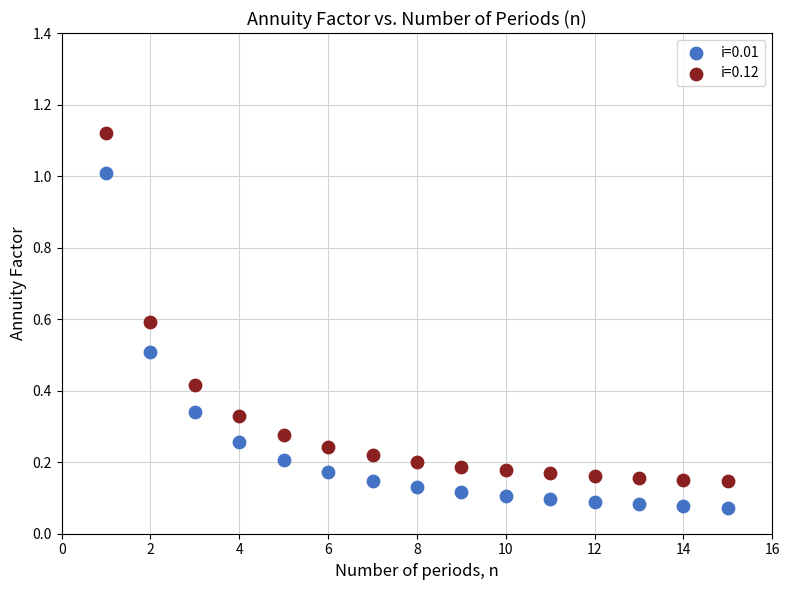

What are all the series names shown in the legend?

i=0.01, i=0.12